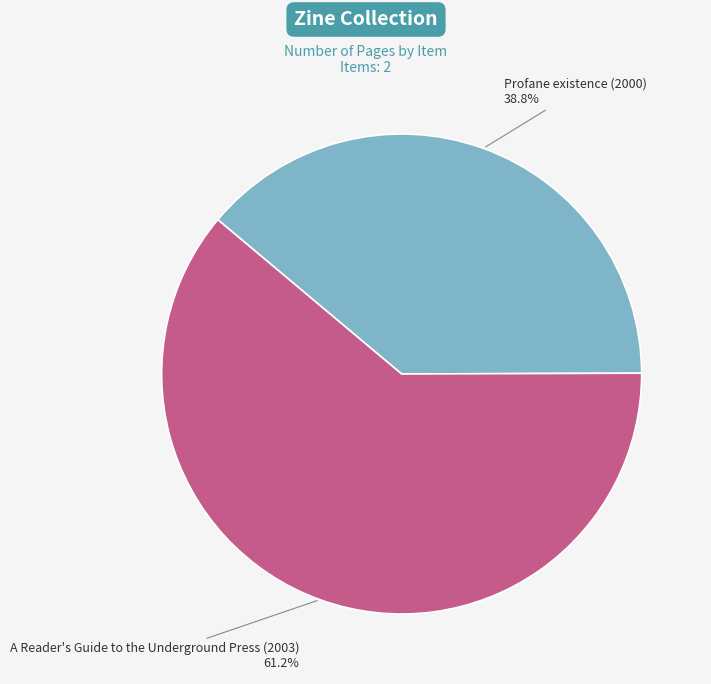

What percentage is the A Reader's Guide to the Underground Press (2003) slice, to the nearest percent?

61%